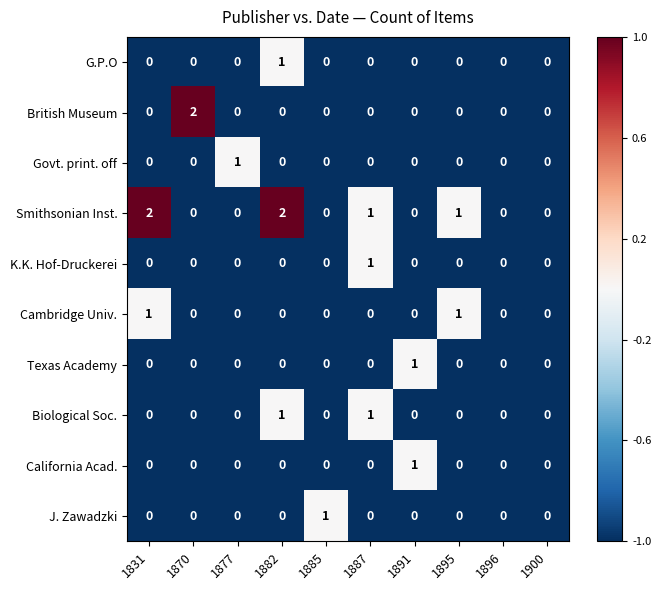

What is the minimum value shown in the chart?

0